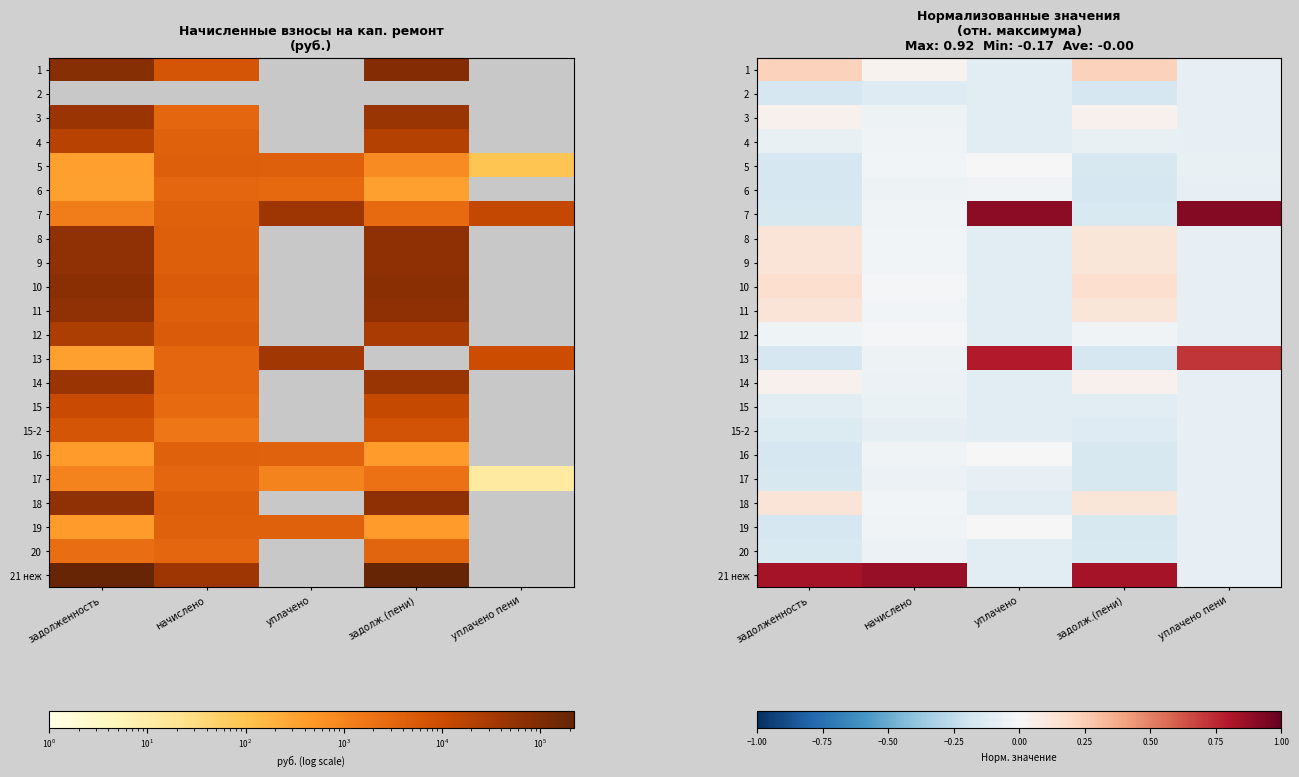

How many categories are shown in the chart?

5